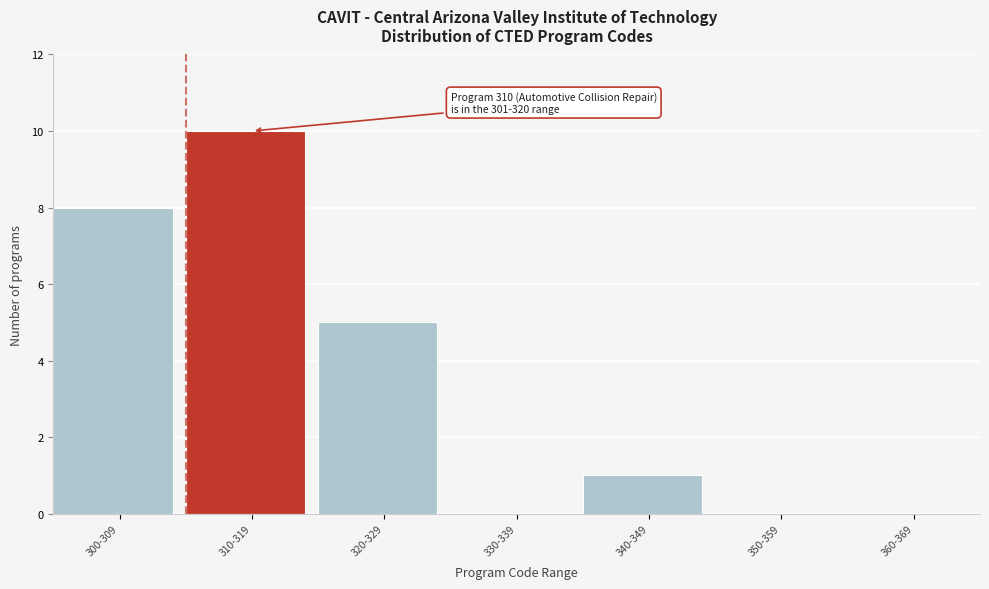

Reading left to right, transcribe all the data shown in this chart.

300-309=8	310-319=10	320-329=5	330-339=0	340-349=1	350-359=0	360-369=0